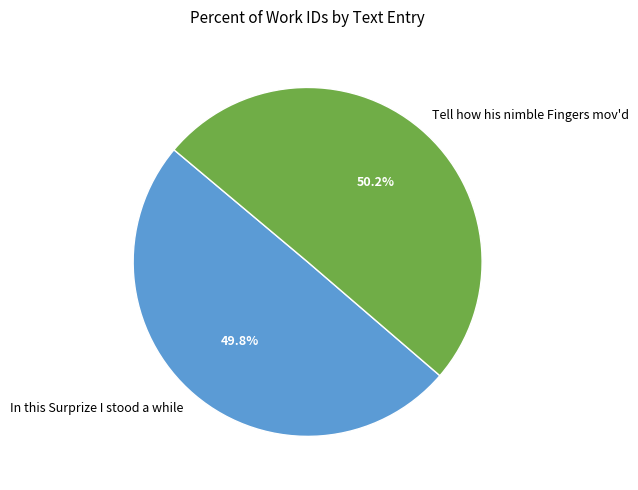

How much of the chart is everything except In this Surprize I stood a while?

50.2%